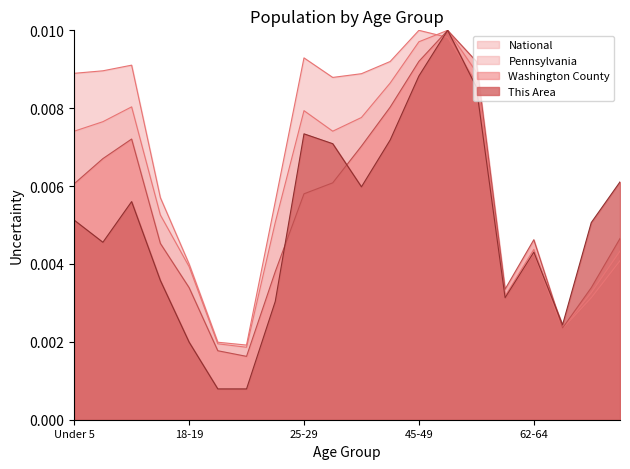

Which series ends up on top after the final intersection of Washington County and This Area?

This Area